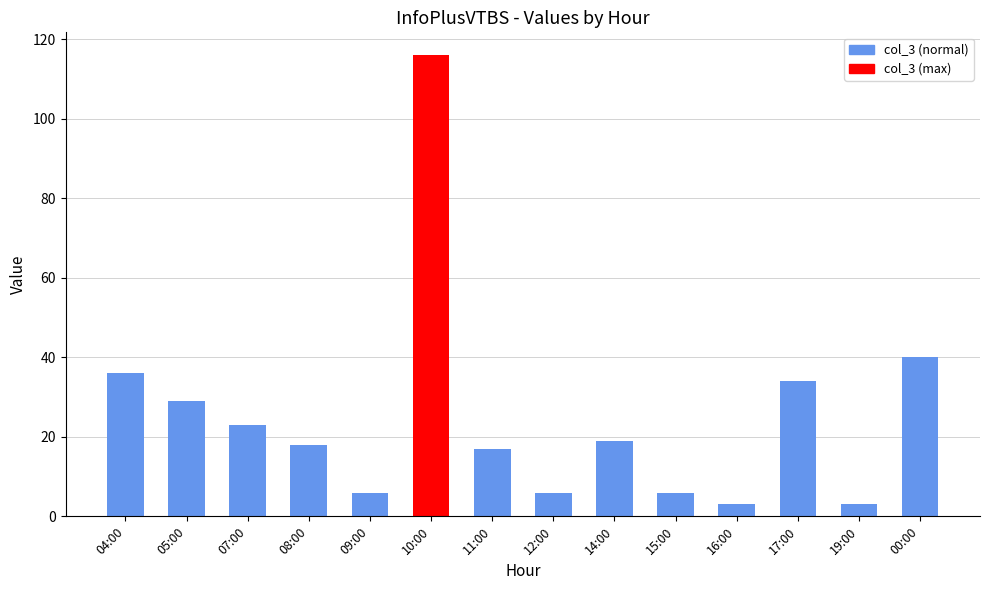

What is the minimum value shown in the chart?

3